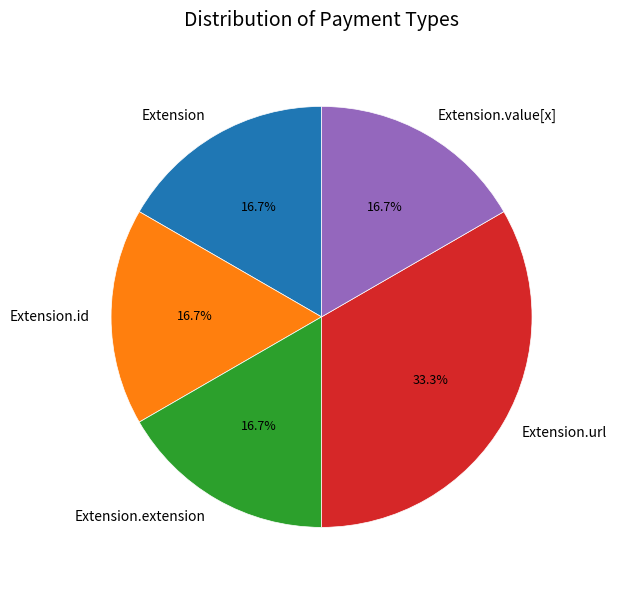

To the nearest percent, what portion does Extension.url represent?

33%